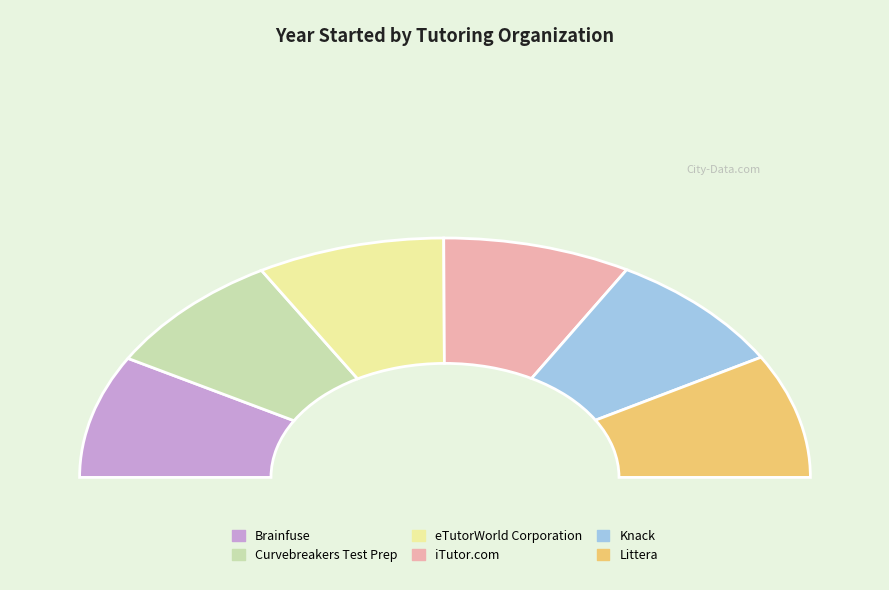

Is Brainfuse the majority of the pie?

No